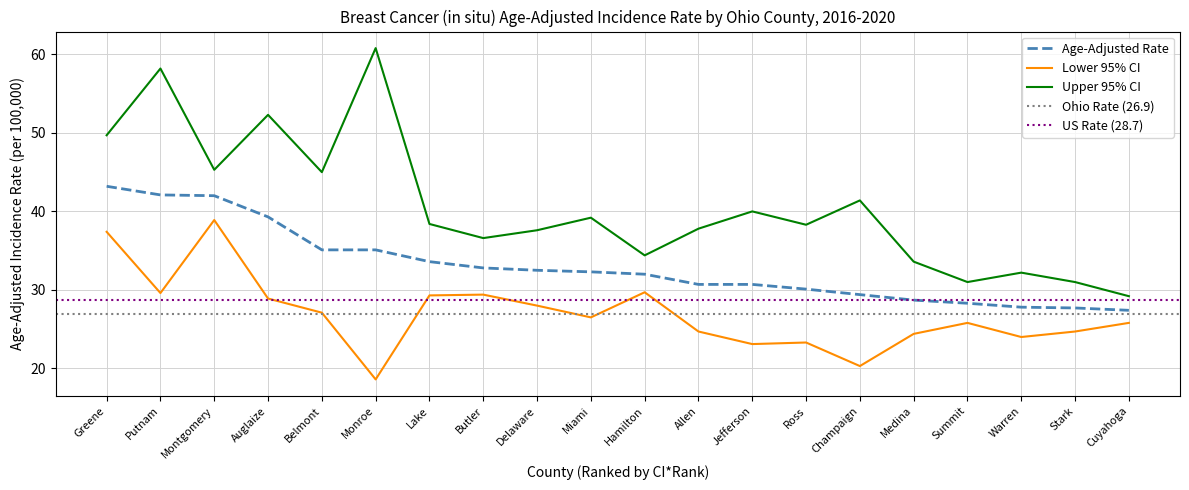

List the series in order of their overall mean, lowest first.

Lower 95% CI, Age-Adjusted Rate, Upper 95% CI